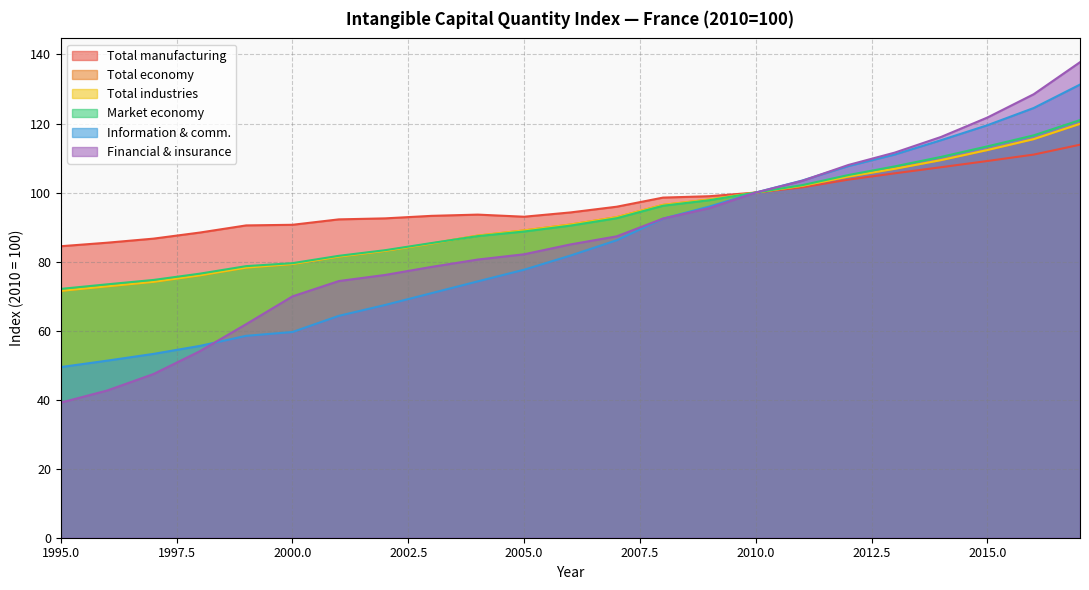

List the series in order of their peak value, lowest first.

Total manufacturing, Total economy, Total industries, Market economy, Information & comm., Financial & insurance